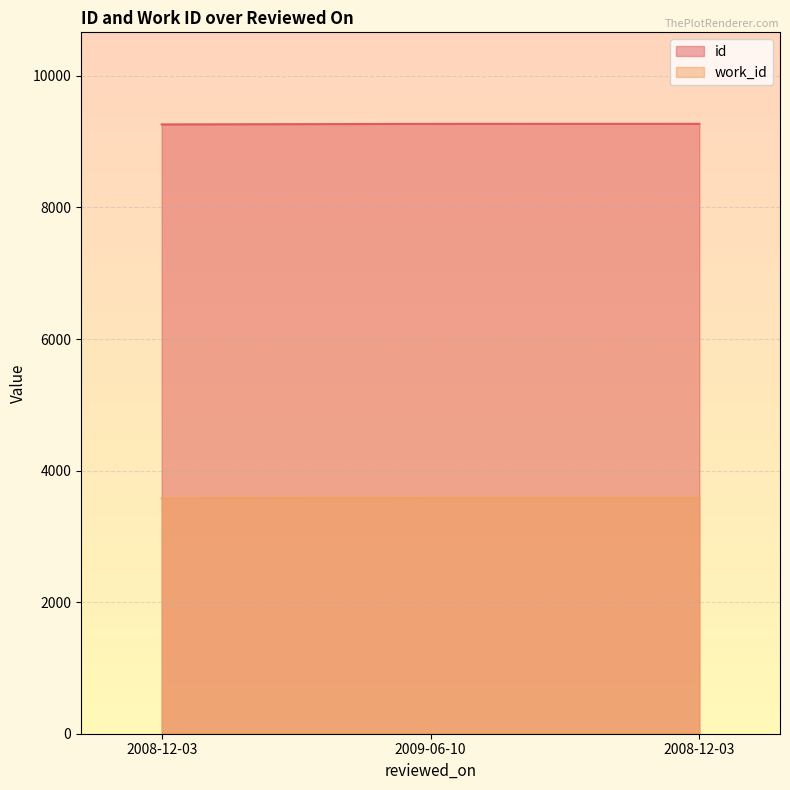

What is the total value across all series at 2008-12-03?

12840